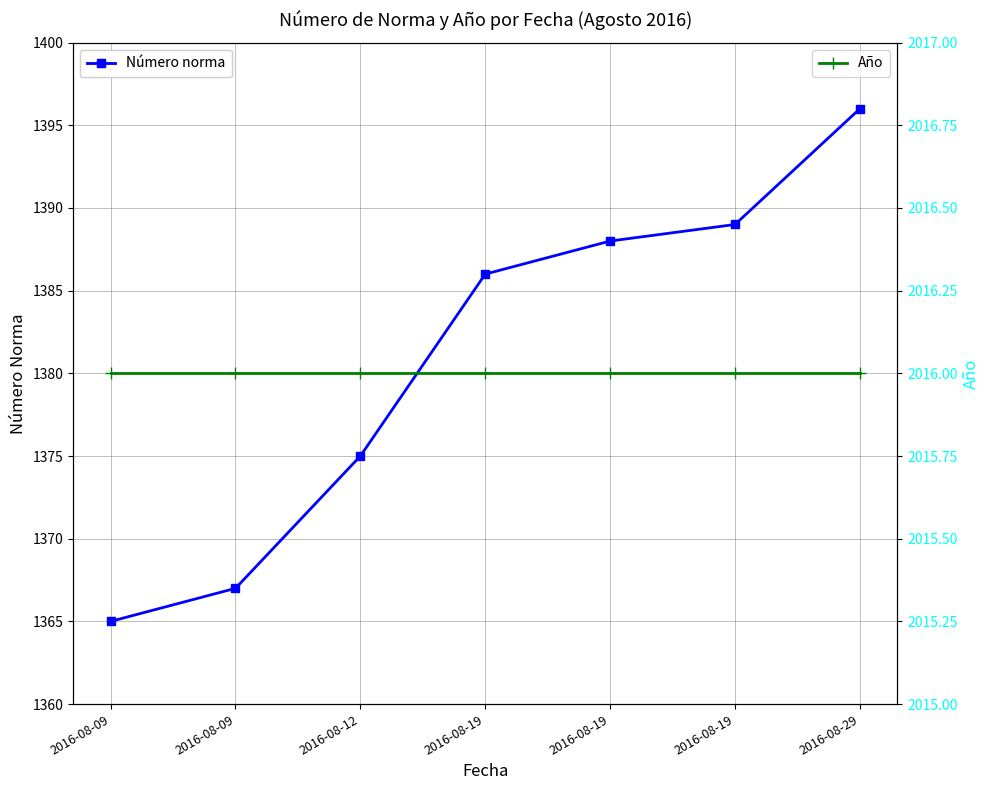

True or false: Número norma has more than 2 interior local peaks.

False